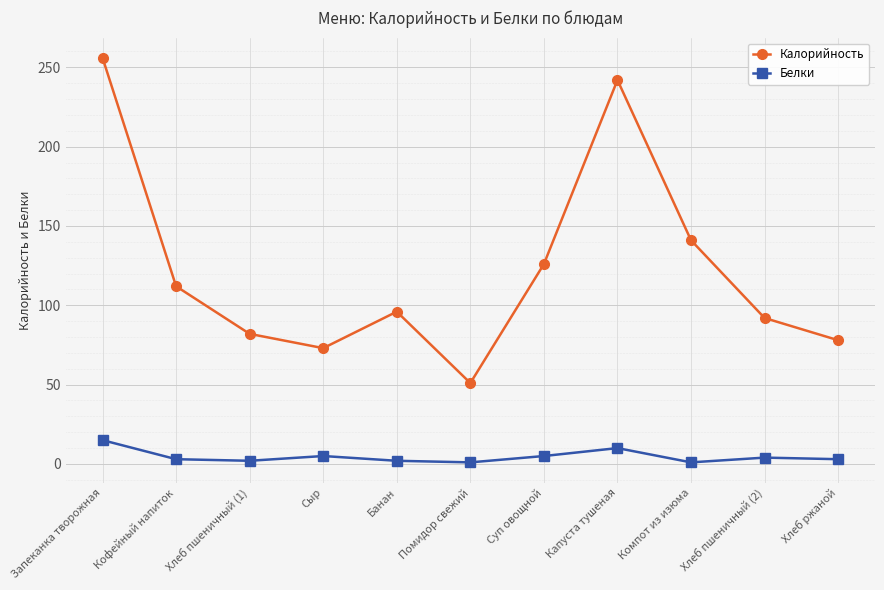

How many distinct data groups are displayed?

2